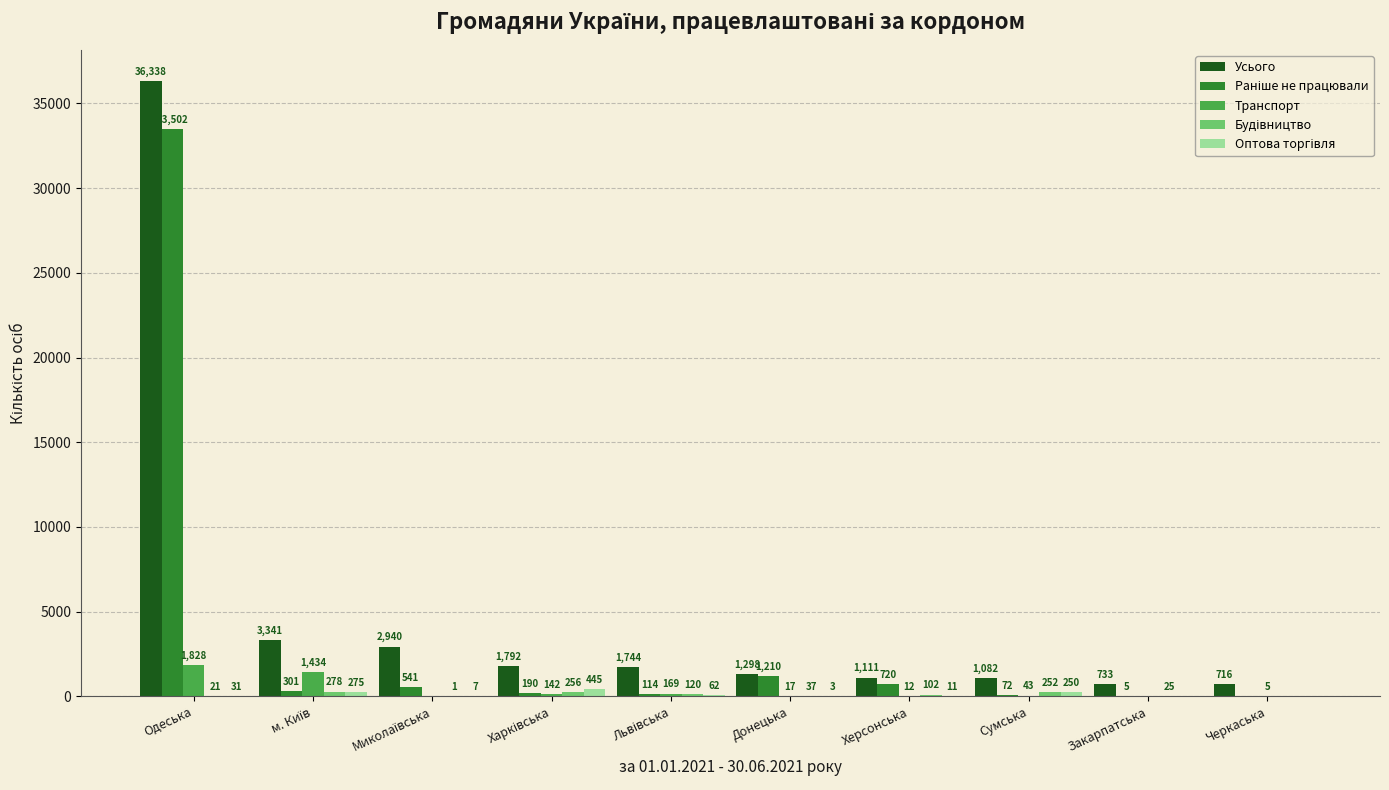

How many distinct data groups are displayed?

5